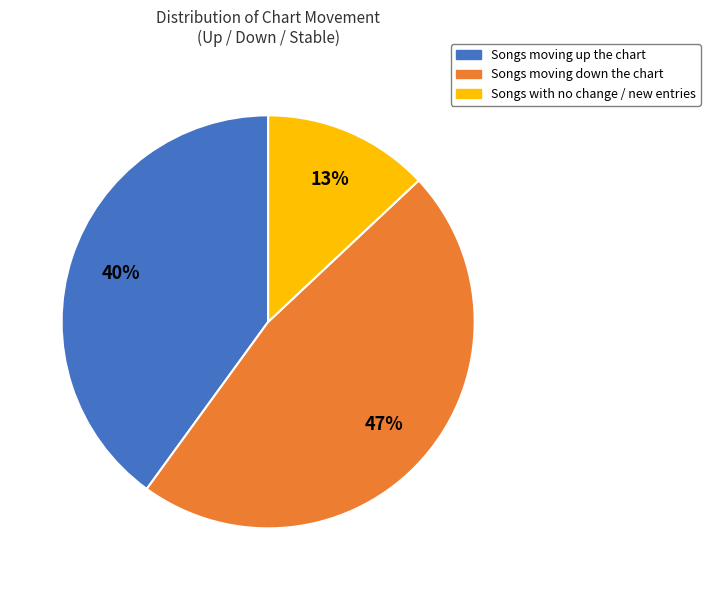

Count the number of slices in the pie.

3